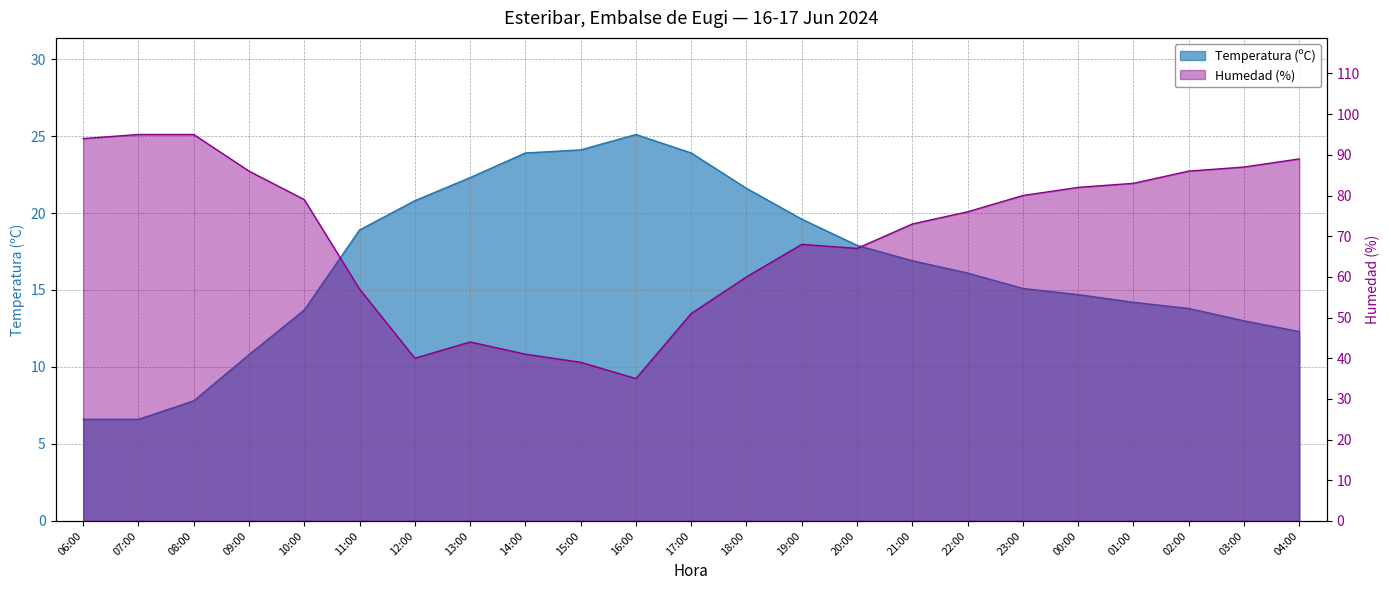

True or false: Temperatura (ºC) and Humedad (%) intersect in this chart.

False